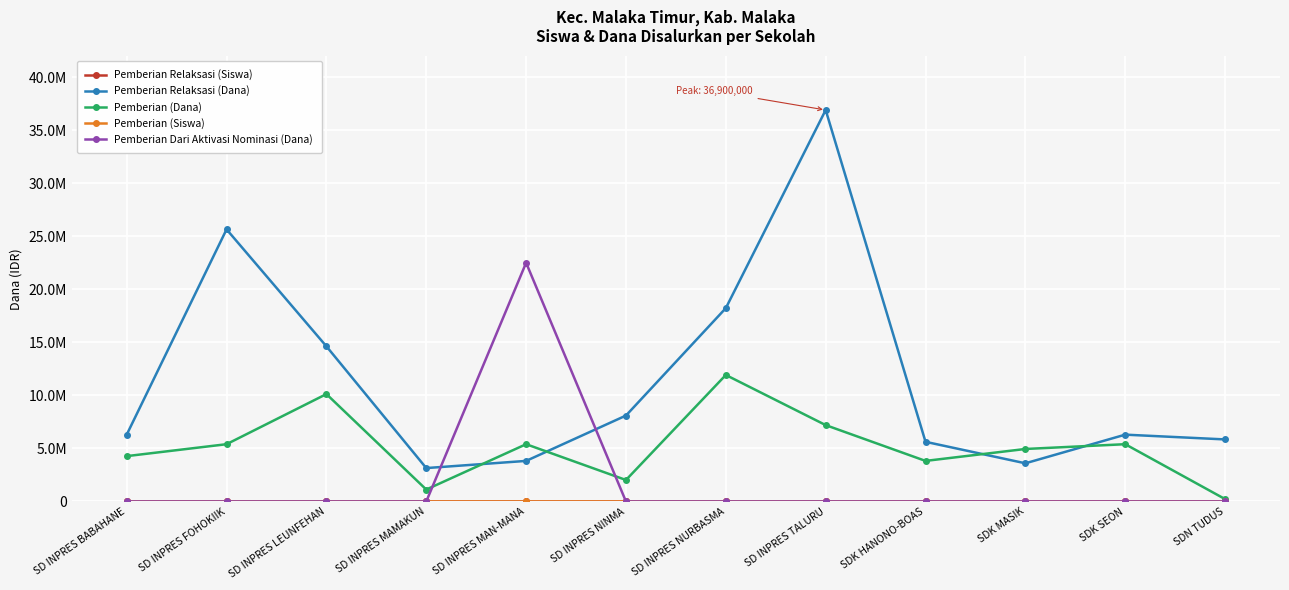

True or false: Pemberian (Dana) and Pemberian Relaksasi (Siswa) cross at least once.

False